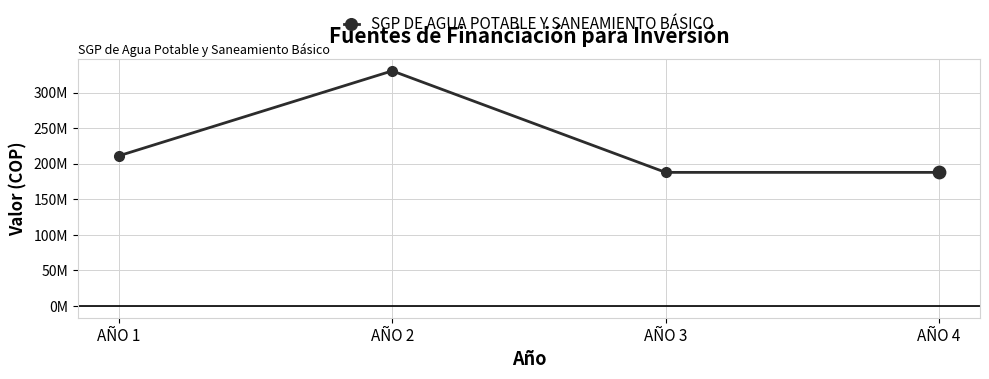

What is the change in value from AÑO 2 to AÑO 3?

-142841504